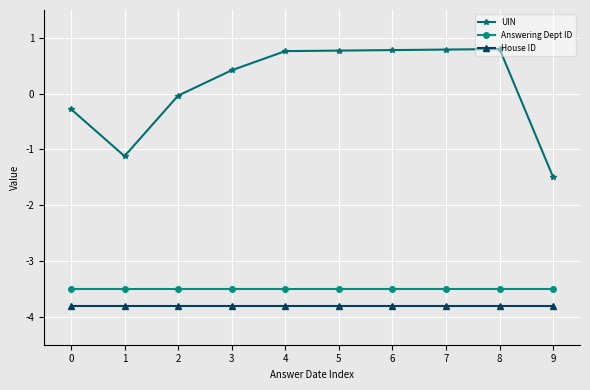

What is the sum of all House ID values?

-38.0